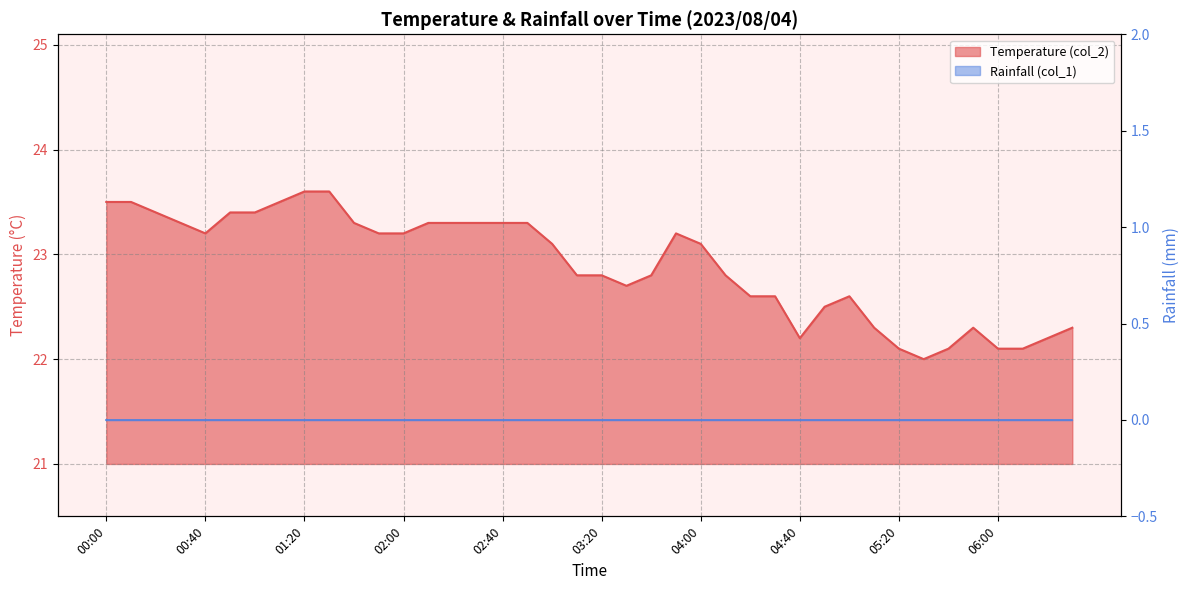

What value does the data have at 04:40?

22.2